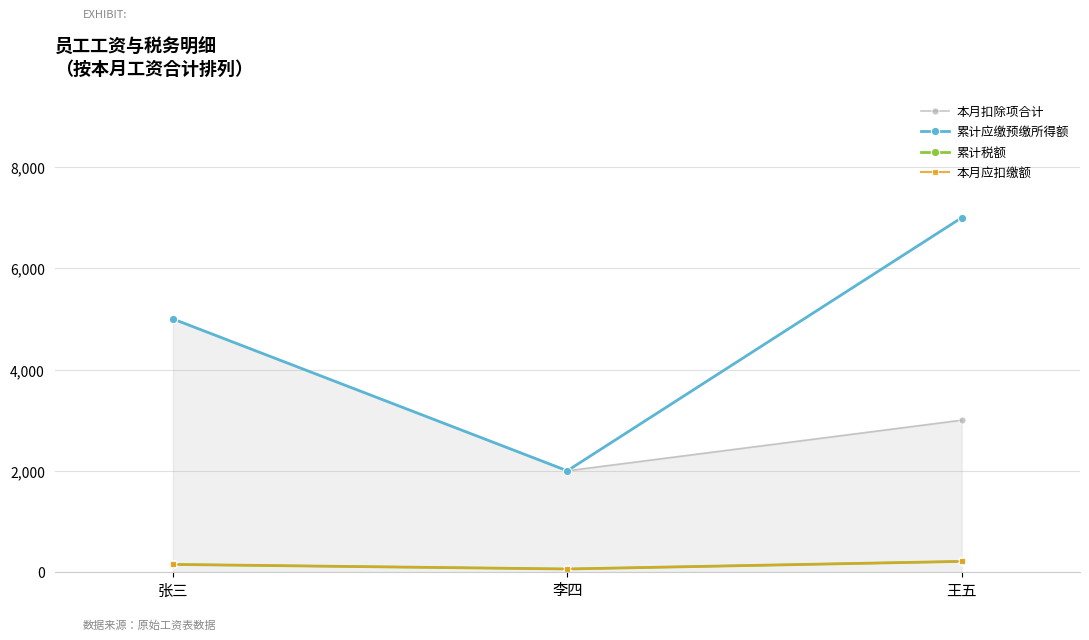

Does the chart have visible grid lines?

Yes